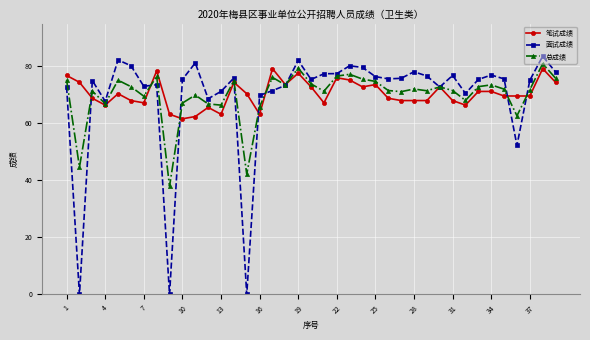

Which series has the largest range (max minus min)?

面试成绩